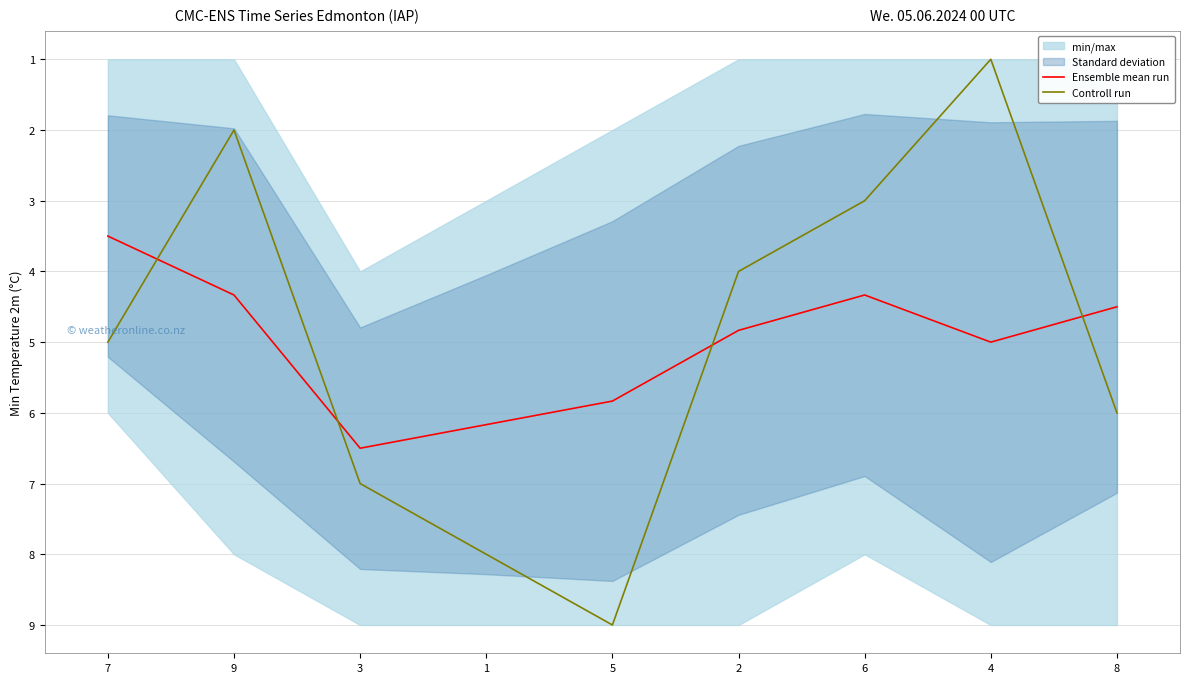

What is the total value across all series at 3?

13.5